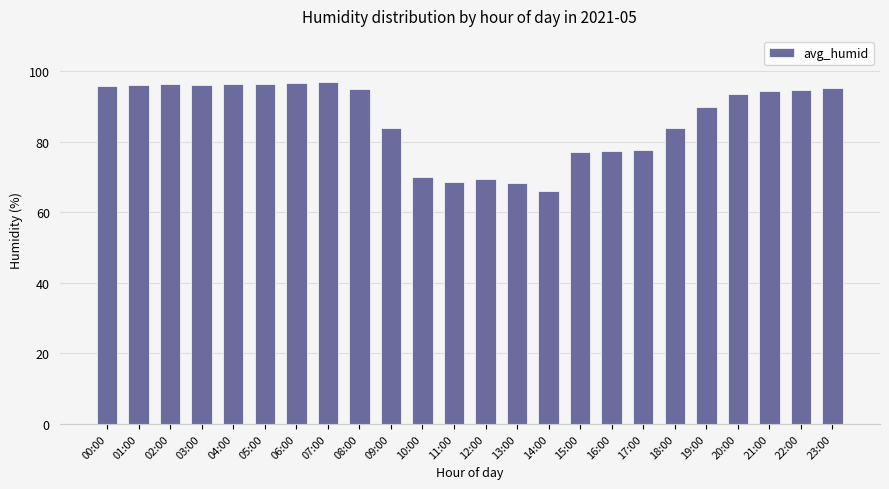

What is the maximum value shown in the chart?

97.0